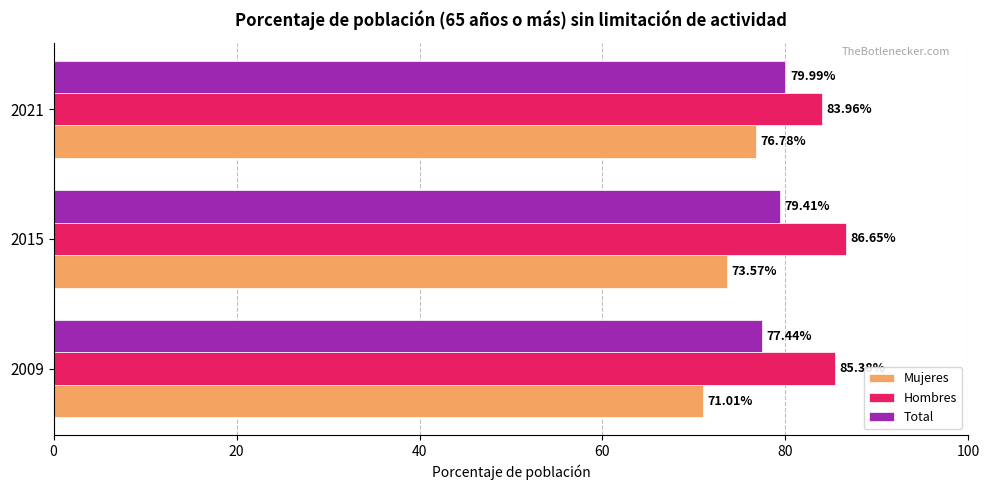

Which series has the largest total across all categories?

Hombres